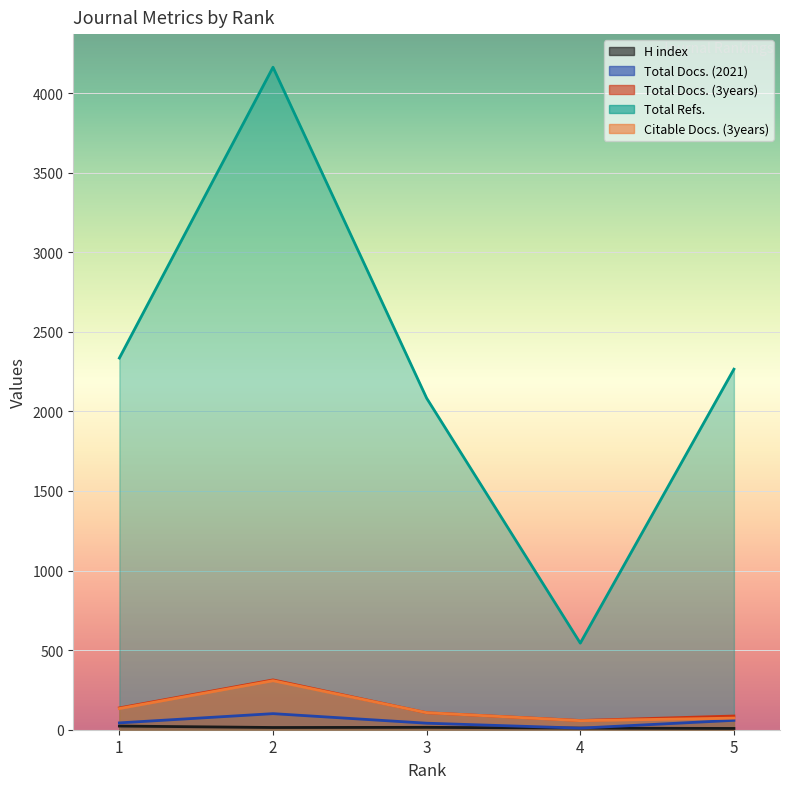

True or false: Total Docs. (3years) has a value of 32 at 3.

False